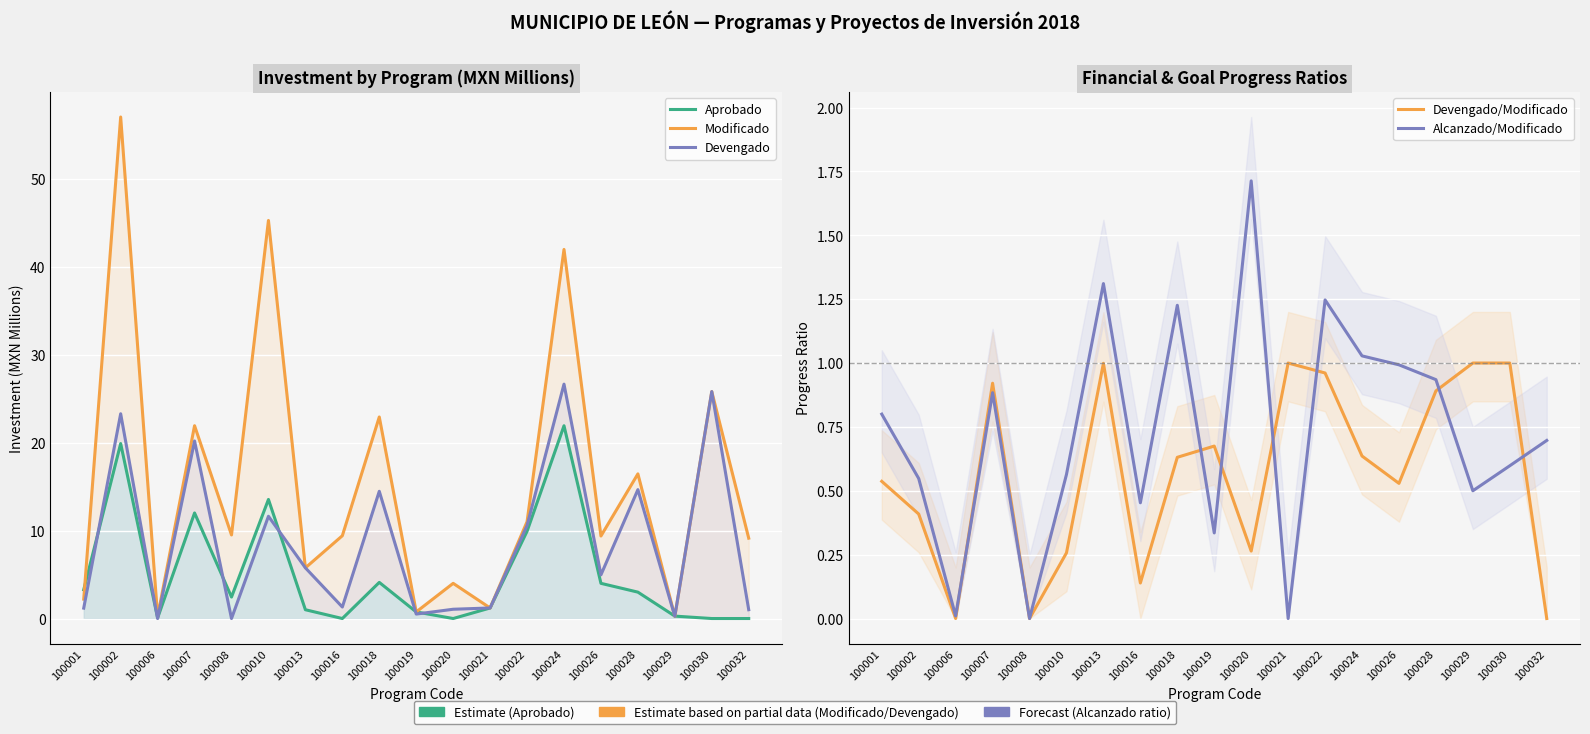

How many data points in Aprobado are above 2?

10